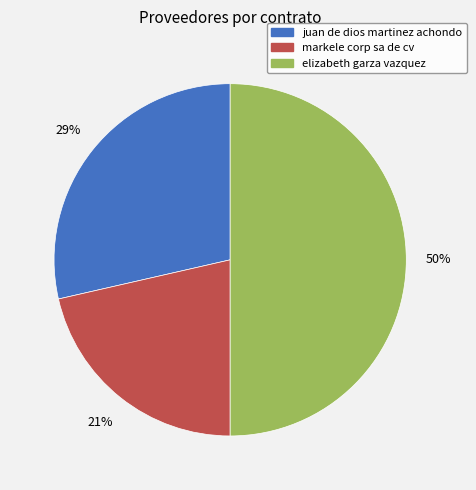

Do juan de dios martinez achondo and elizabeth garza vazquez together represent more than half of the pie?

Yes